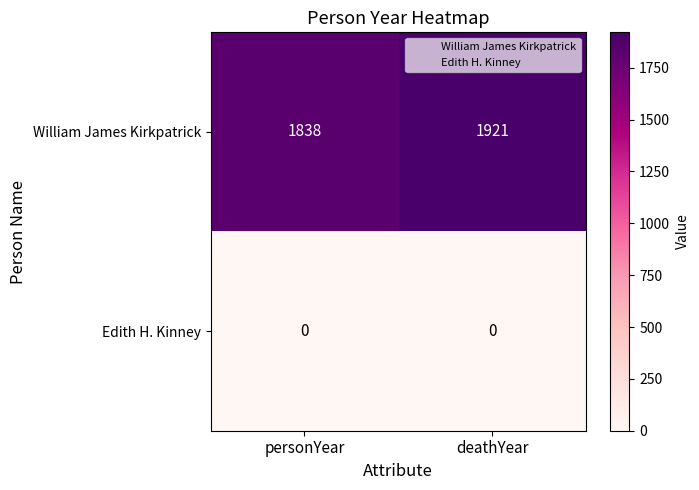

How many series are shown in this chart?

2